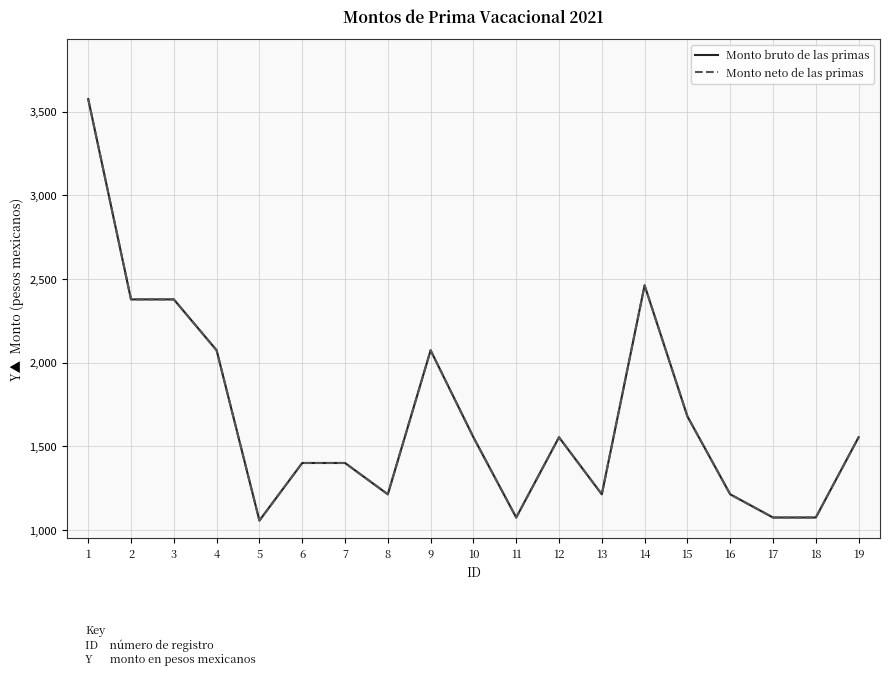

Is this an area chart (filled region under the line)?

No